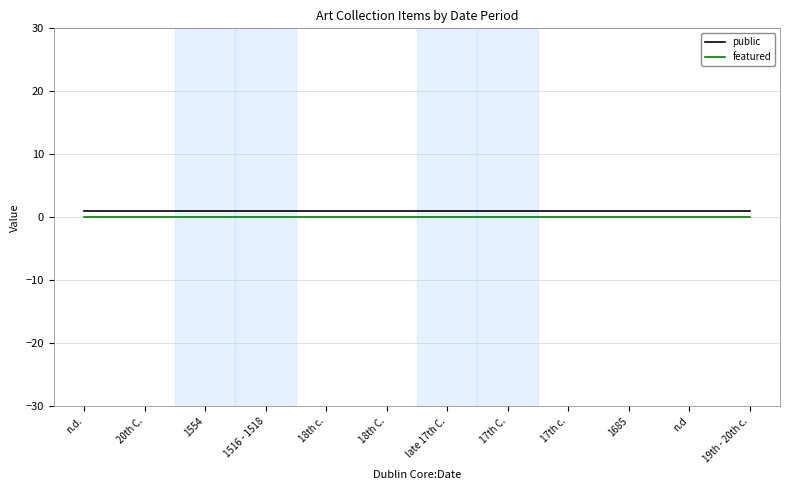

What is the average value of the public series?

1